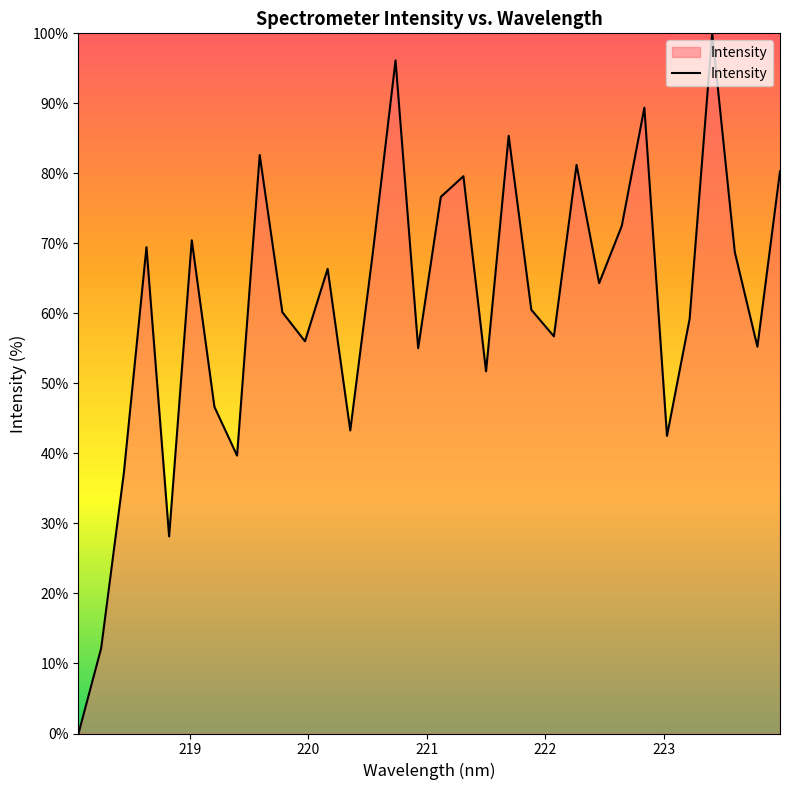

What is the difference between the maximum and minimum values?

100.0